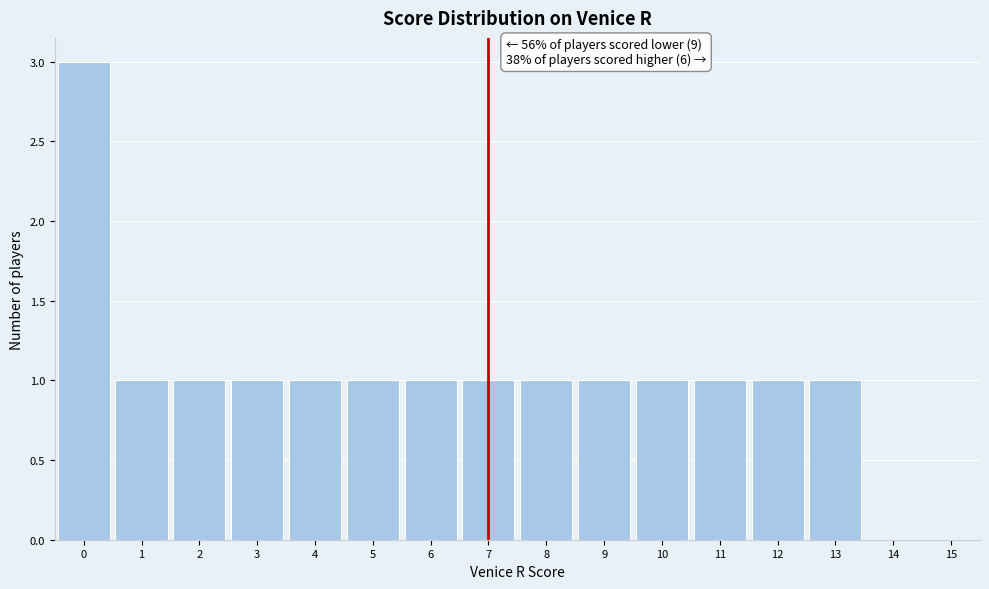

Which range on the x-axis has the tallest bar?

-0.5 to 0.5